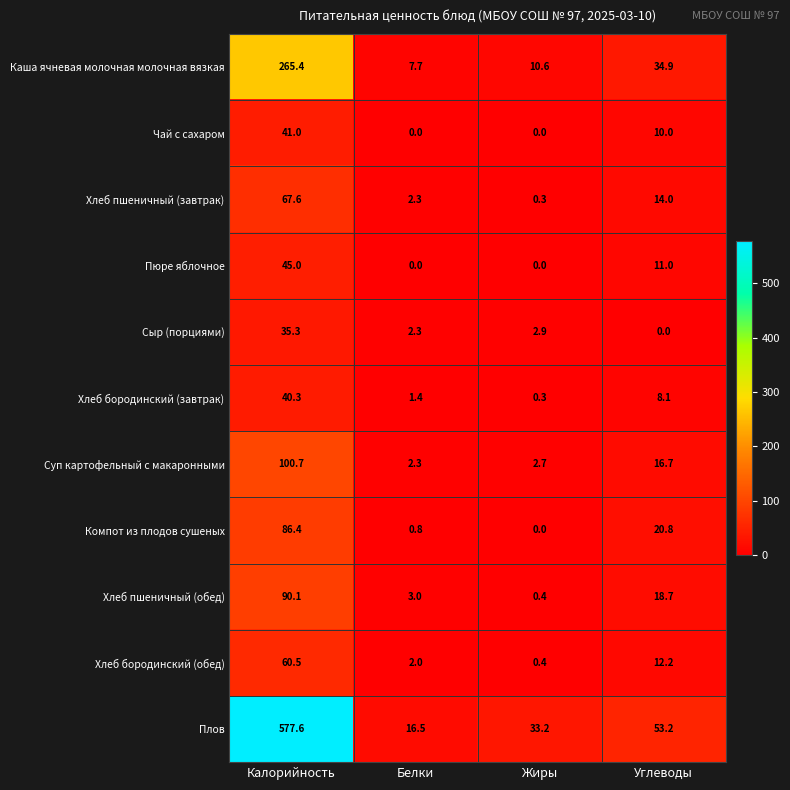

What is the difference between the highest and lowest values at Белки?

16.5